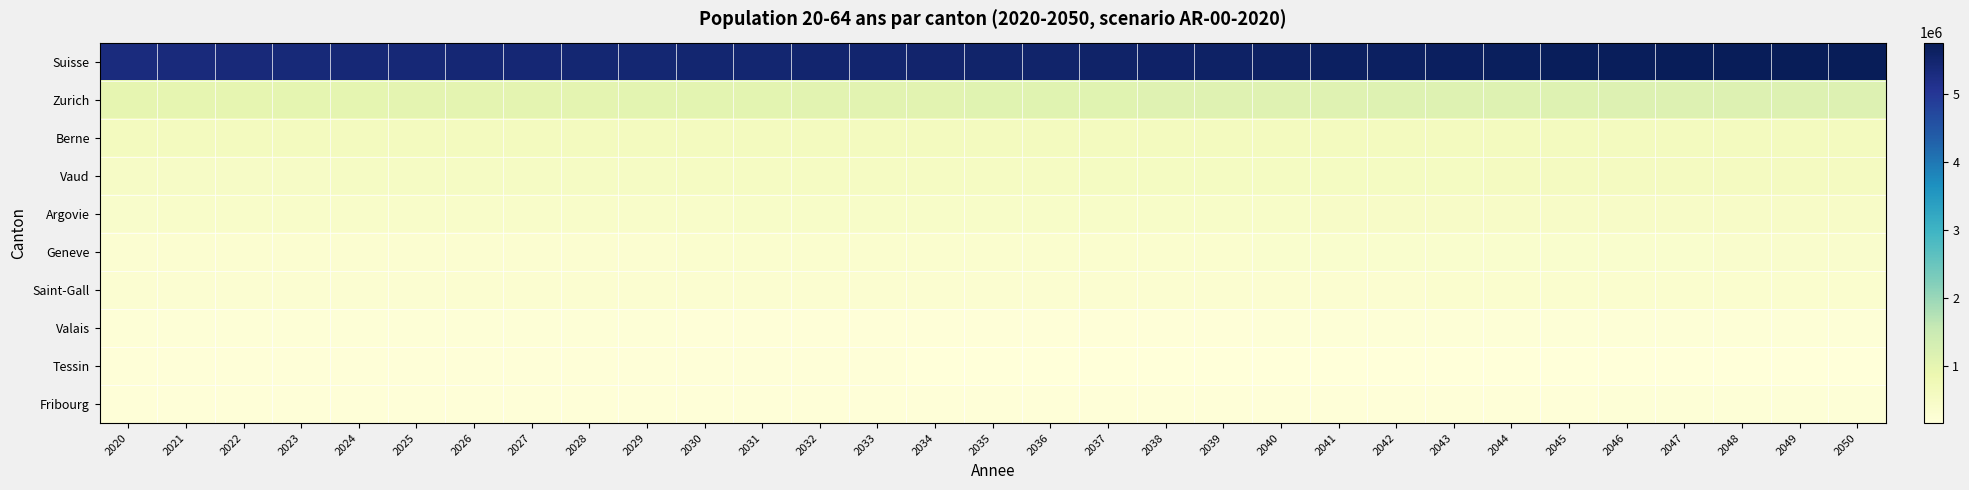

Which series has the largest total across all categories?

Suisse